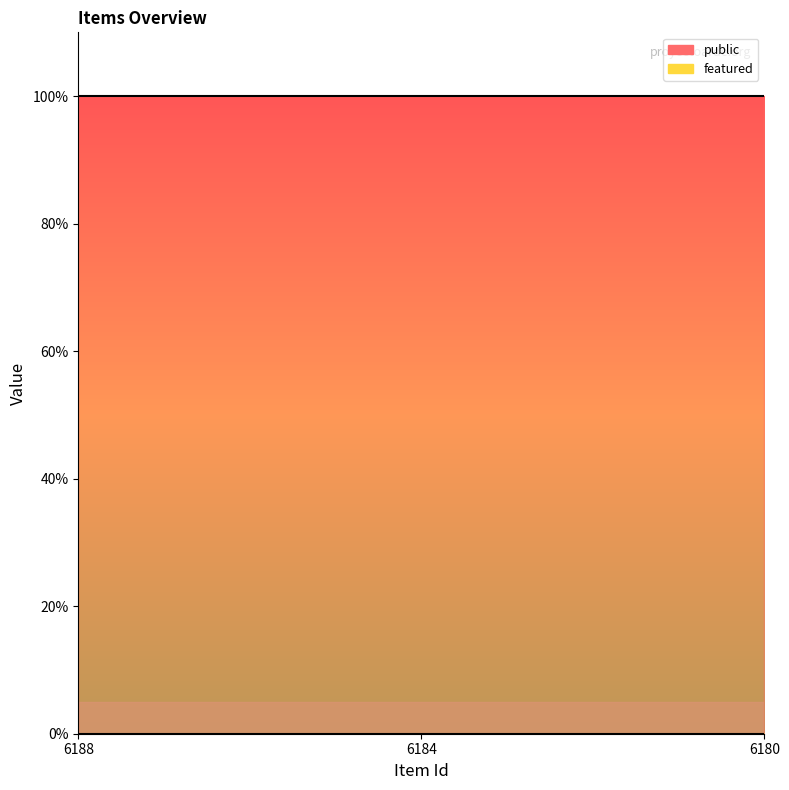

Which category has the highest value across all series?

6188